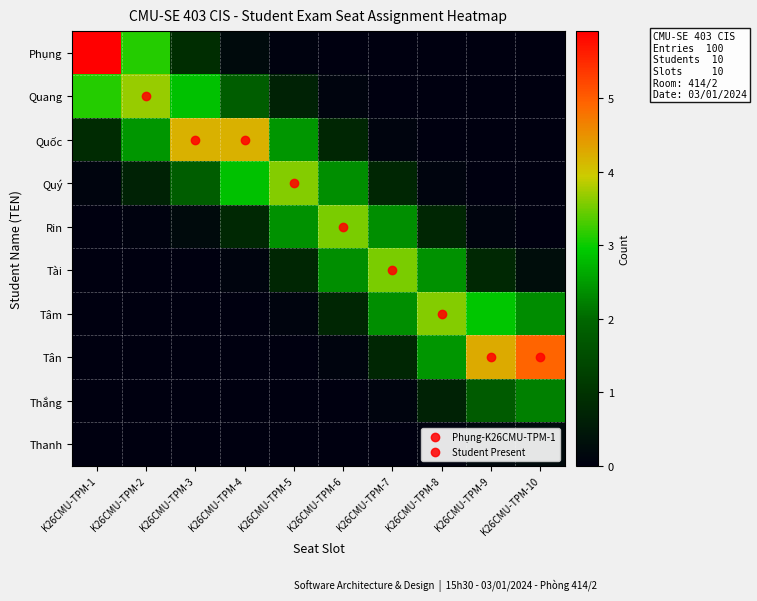

At which category is the sum across all series the highest?

K26CMU-TPM-1